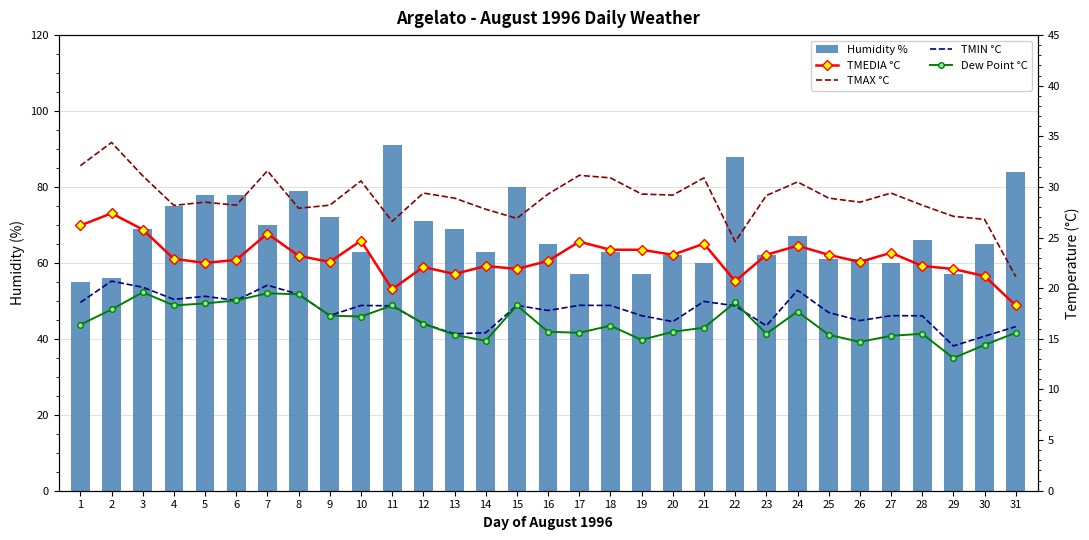

What is the value of the Humidity % bar at the 4th from the left?

75.0